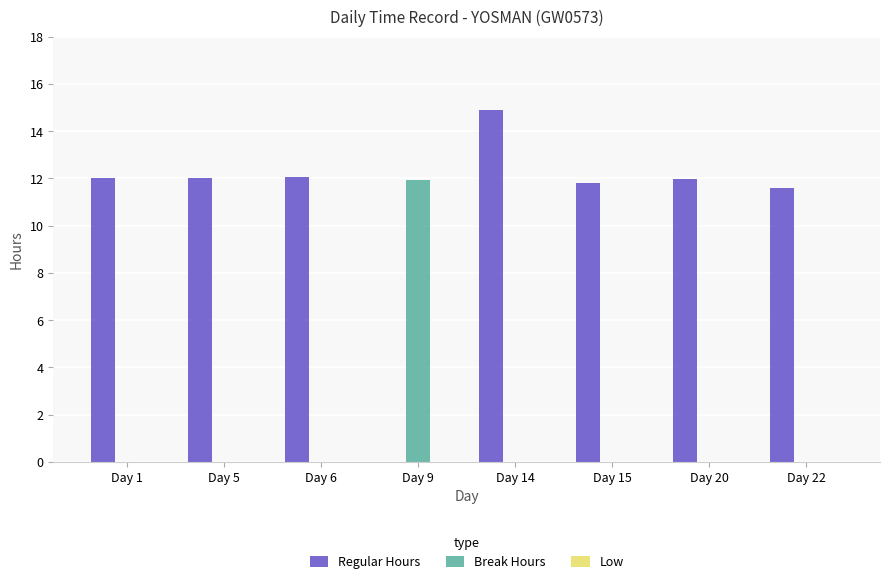

What value does the Regular Hours series have at Day 14?

14.9